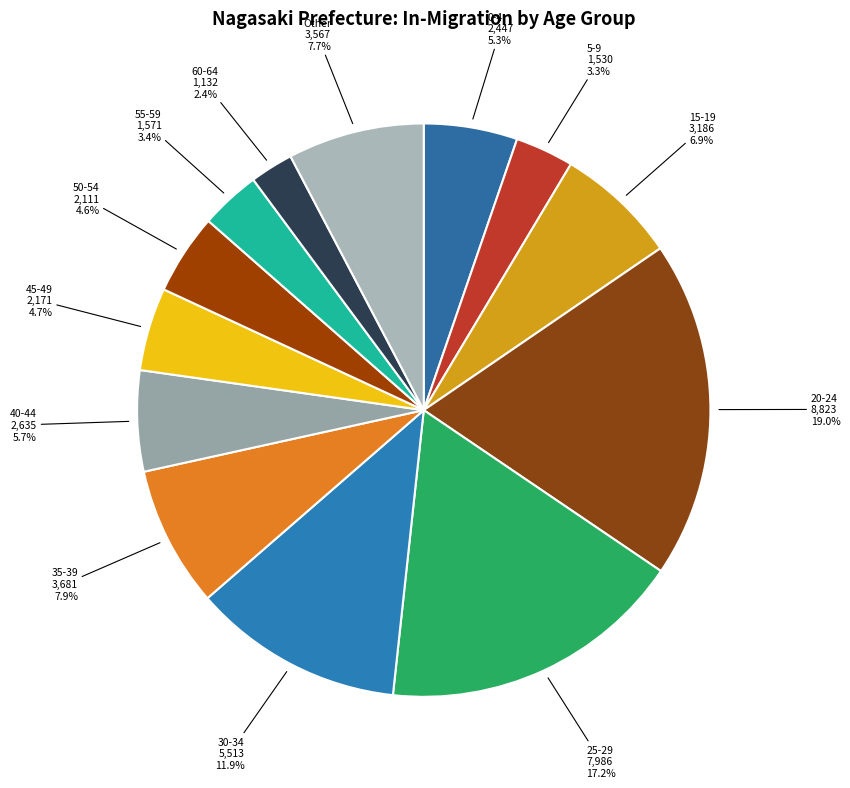

How many slices are in this pie chart?

13